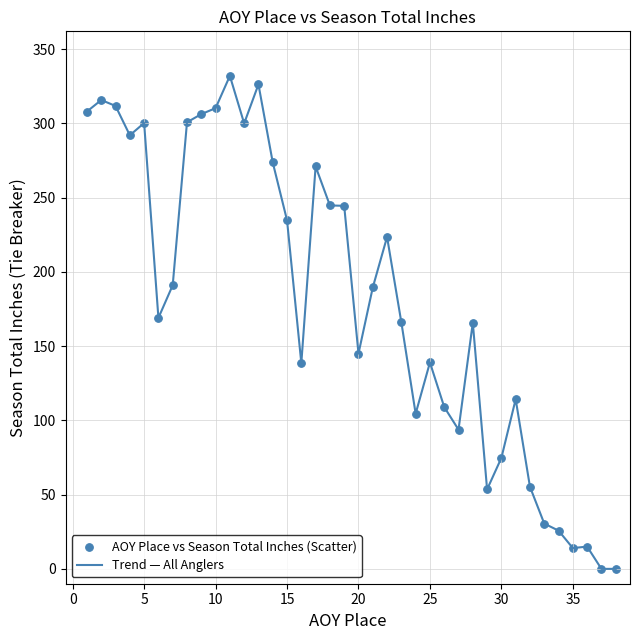

What is the greatest value displayed?

332.0